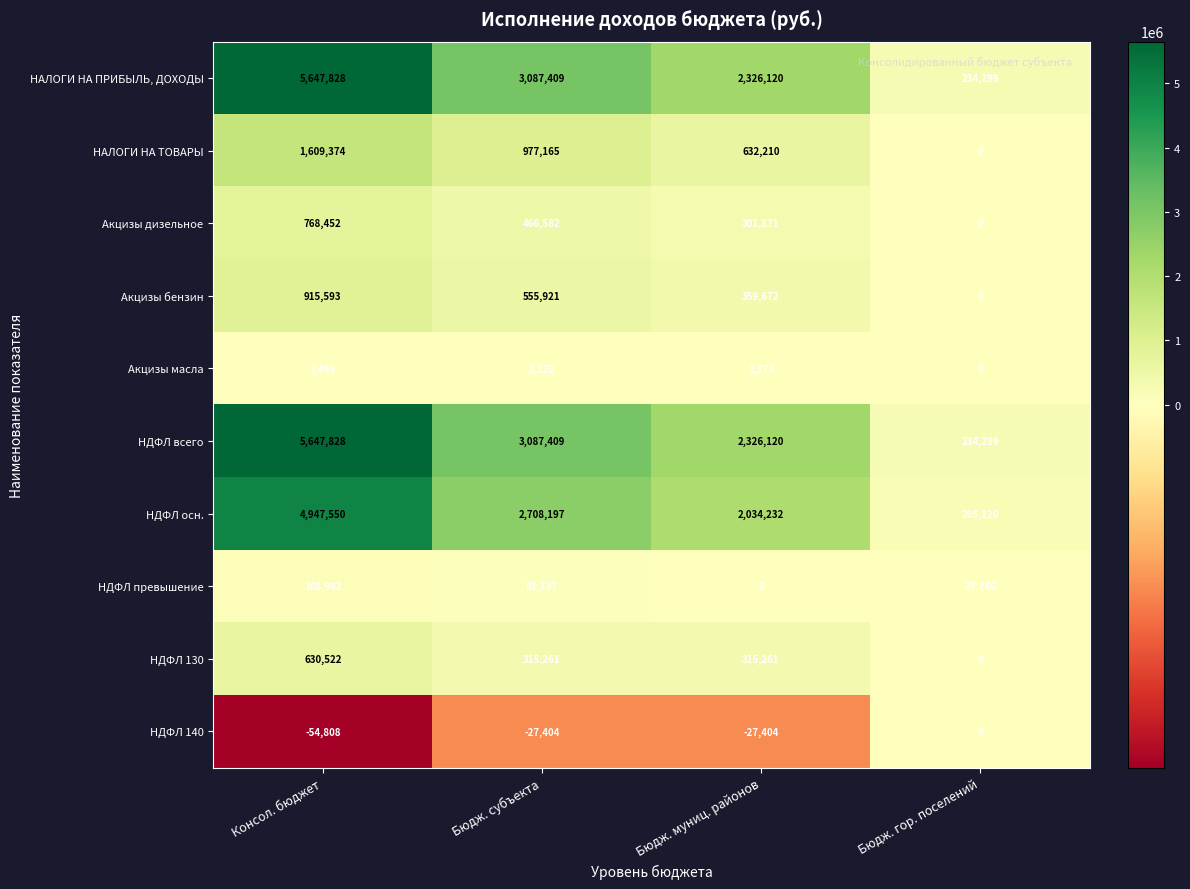

At which category does the chart reach its peak across all series?

Консол. бюджет